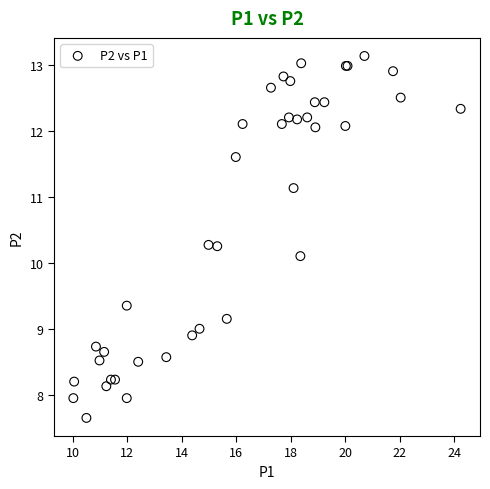

What Y value in the scatter plot is closest to 10?

10.1